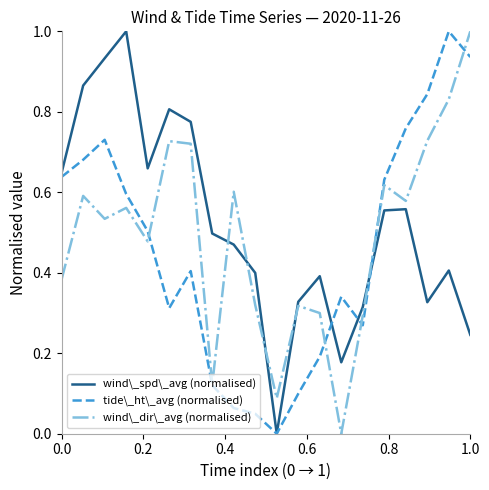

True or false: wind\_dir\_avg (normalised) and tide\_ht\_avg (normalised) cross at least once.

True